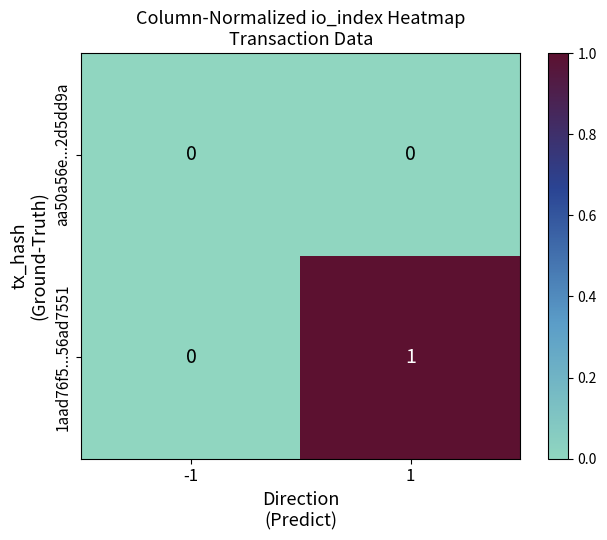

At which category is the sum across all series the highest?

1